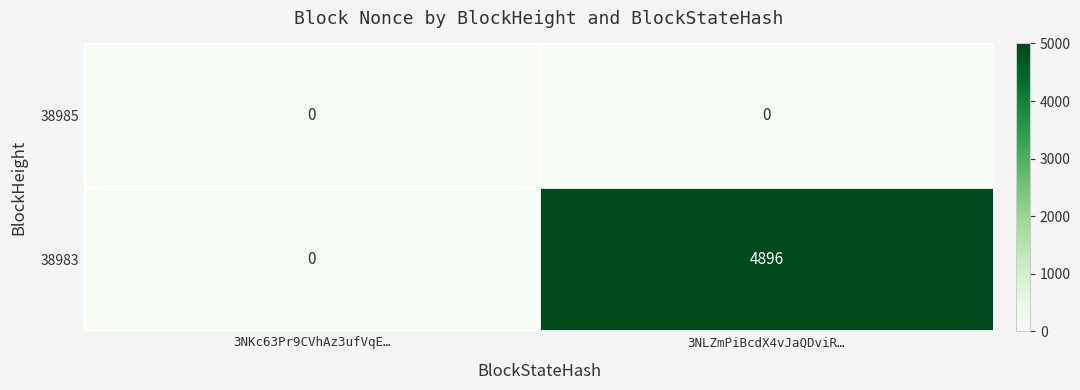

The value of 38983 at 3NLZmPiBcdX4vJaQDviR… is 4896. True or false?

True